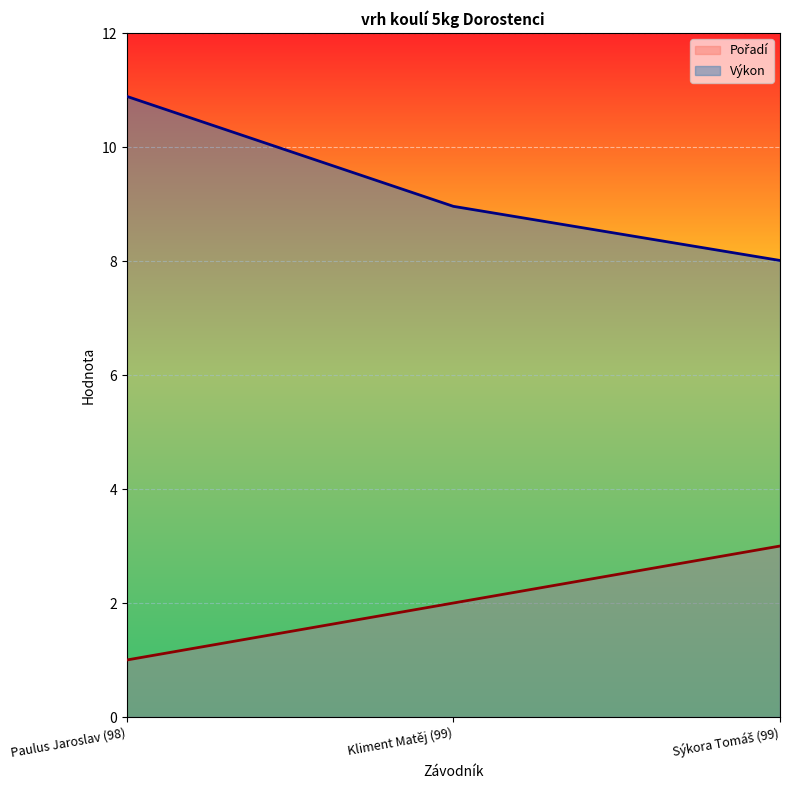

What is the sum of the Pořadí values at Sýkora Tomáš (99) and Kliment Matěj (99)?

5.0